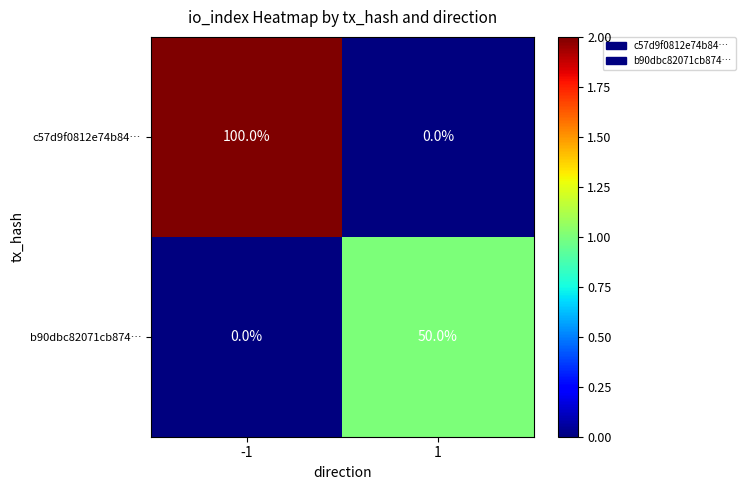

What is the difference between the maximum and minimum values in the c57d9f0812e74b84… series?

100